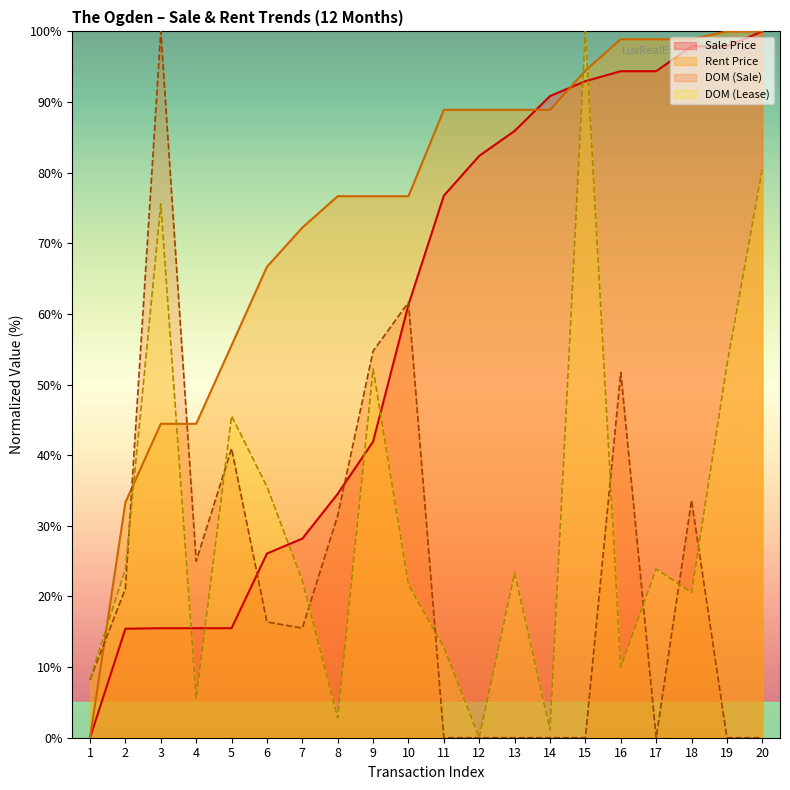

What is the greatest value displayed?

100.0